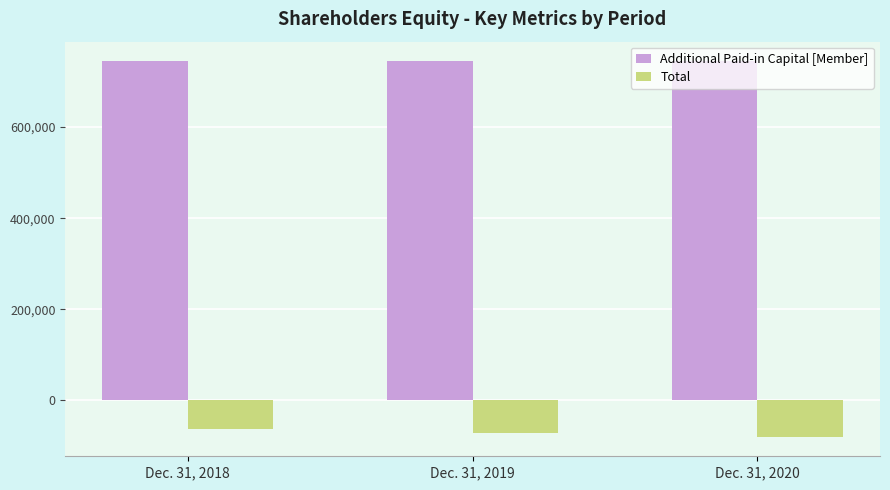

What is the difference between the highest and lowest values at Dec. 31, 2020?

827317